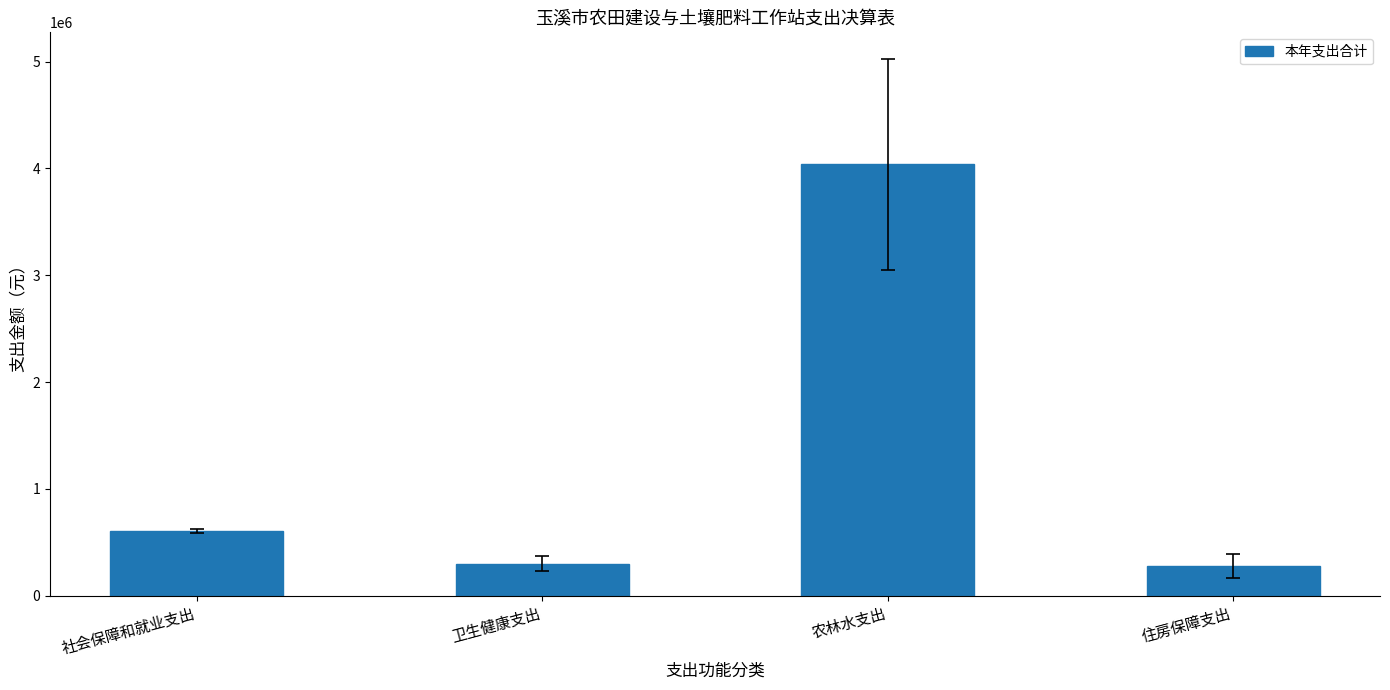

What is the sum of all values?

5222027.9